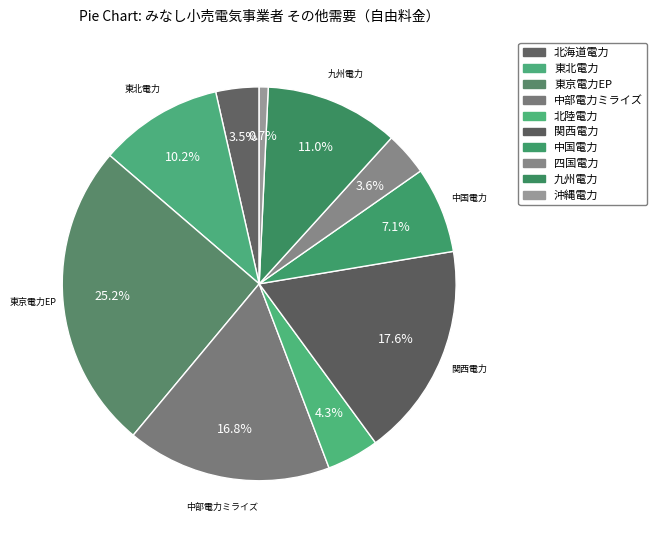

Count the number of slices in the pie.

10